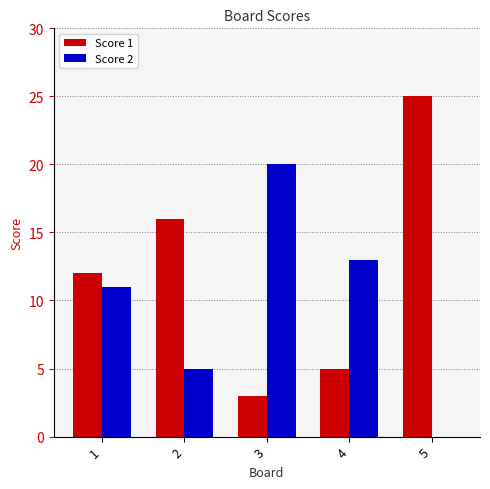

What is the sum of all Score 2 values?

49